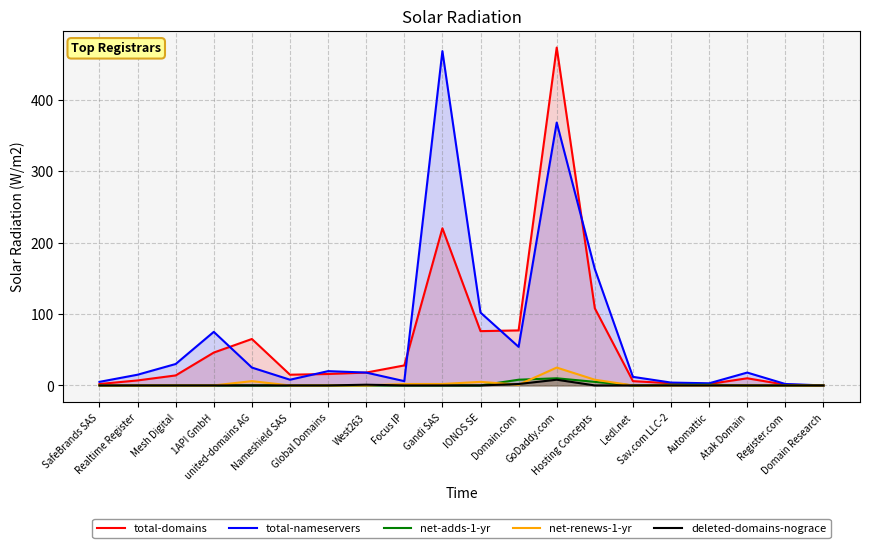

After their last crossing, which series has the higher values: total-nameservers or total-domains?

total-nameservers